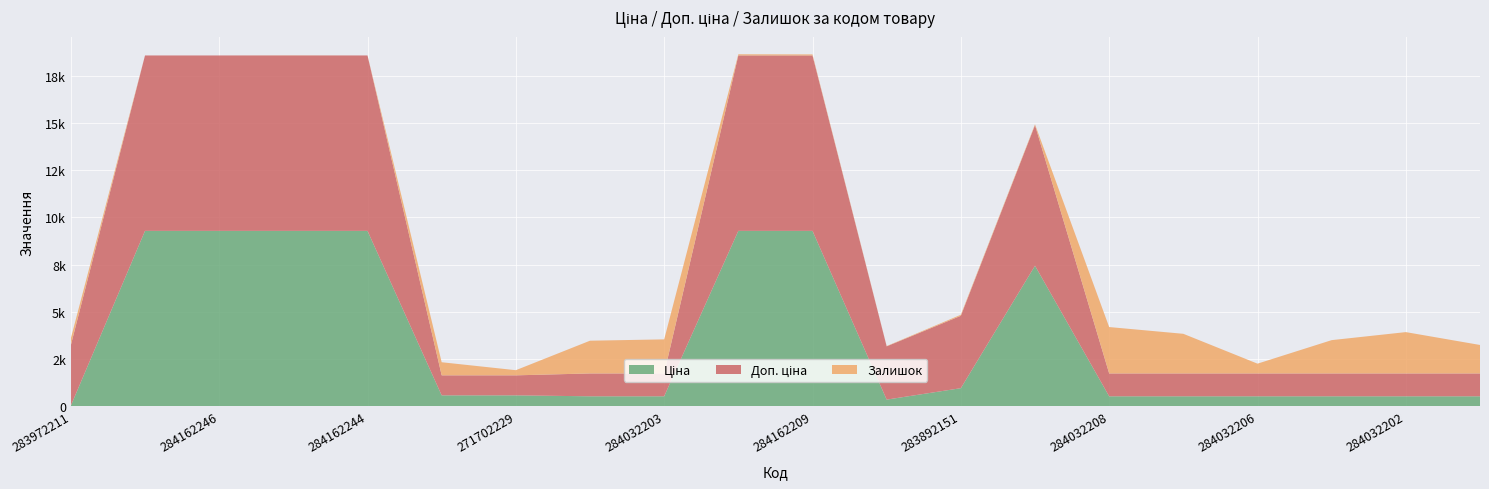

Reading left to right, extract all data points from this chart.

Ціна: 283972211=32.0	284162248=9290.5	284162246=9290.5	284162245=9290.5	284162244=9290.5	271702230=578.1	271702229=578.1	284032204=528.2	284032203=528.2	284162210=9290.5	284162209=9290.5	283532151=352.6	283892151=958.4	284392211=7444.6	284032208=528.2	284032207=528.2	284032206=528.2	284032205=528.2	284032202=528.2	284032201=528.2
Доп. ціна: 283972211=3205.0	284162248=9290.5	284162246=9290.5	284162245=9290.5	284162244=9290.5	271702230=1060.0	271702229=1060.0	284032204=1210.7	284032203=1210.7	284162210=9290.5	284162209=9290.5	283532151=2821.2	283892151=3833.8	284392211=7444.6	284032208=1210.7	284032207=1210.7	284032206=1210.7	284032205=1210.7	284032202=1210.7	284032201=1210.7
Залишок: 283972211=360.0	284162248=0.0	284162246=0.0	284162245=8.0	284162244=0.0	271702230=694.0	271702229=273.0	284032204=1734.0	284032203=1804.0	284162210=62.0	284162209=55.0	283532151=15.0	283892151=55.0	284392211=44.0	284032208=2457.0	284032207=2099.0	284032206=518.0	284032205=1764.0	284032202=2189.0	284032201=1508.0